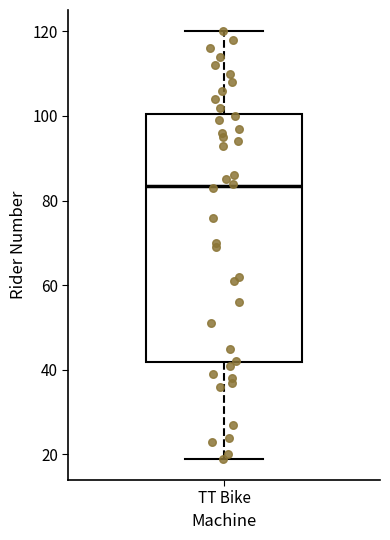

Where is the upper edge of the box for TT Bike on the y-axis? The values are not printed on the chart, so give them approximately, as read against the axis.

100